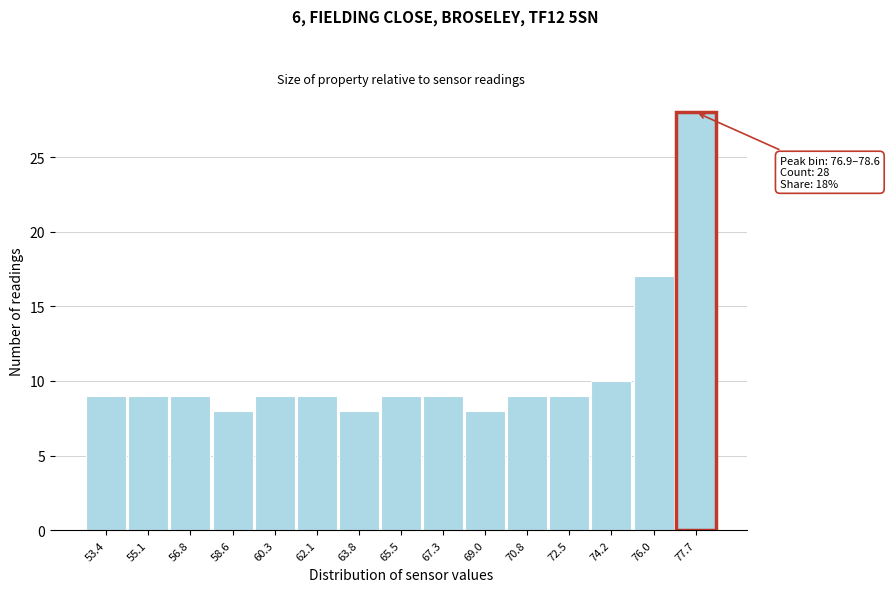

Over which range of the x-axis is the bar tallest?

76.86 to 78.60